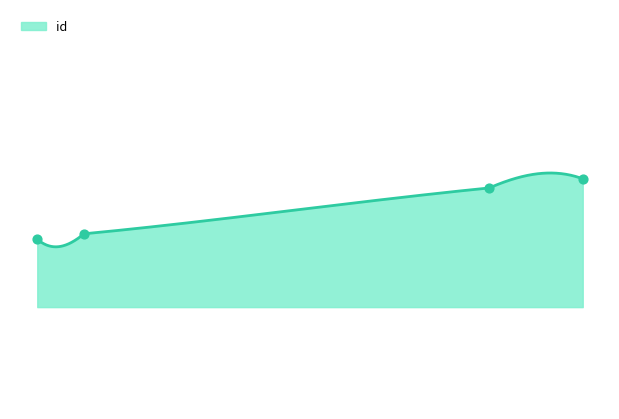

What is the change in value from 6054 to 6132?

+135